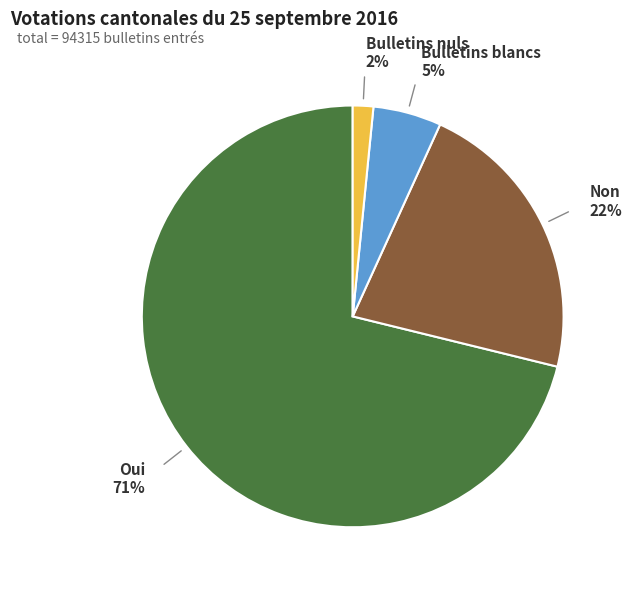

How many slices are in this pie chart?

4